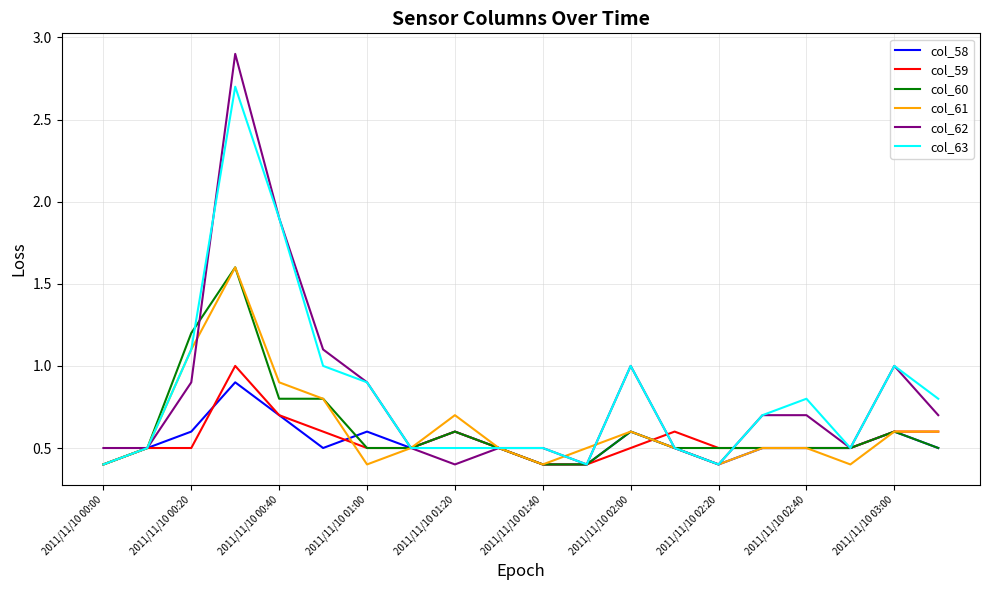

Reading left to right, extract all data points from this chart.

col_58: 0.4	0.5	0.6	0.9	0.7	0.5	0.6	0.5	0.6	0.5	0.4	0.4	0.6	0.5	0.4	0.5	0.5	0.5	0.6	0.5
col_59: 0.4	0.5	0.5	1.0	0.7	0.6	0.5	0.5	0.6	0.5	0.4	0.4	0.5	0.6	0.5	0.5	0.5	0.5	0.6	0.6
col_60: 0.4	0.5	1.2	1.6	0.8	0.8	0.5	0.5	0.6	0.5	0.4	0.4	0.6	0.5	0.5	0.5	0.5	0.5	0.6	0.5
col_61: 0.4	0.5	1.1	1.6	0.9	0.8	0.4	0.5	0.7	0.5	0.4	0.5	0.6	0.5	0.4	0.5	0.5	0.4	0.6	0.6
col_62: 0.5	0.5	0.9	2.9	1.9	1.1	0.9	0.5	0.4	0.5	0.5	0.4	1.0	0.5	0.4	0.7	0.7	0.5	1.0	0.7
col_63: 0.4	0.5	1.1	2.7	1.9	1.0	0.9	0.5	0.5	0.5	0.5	0.4	1.0	0.5	0.4	0.7	0.8	0.5	1.0	0.8